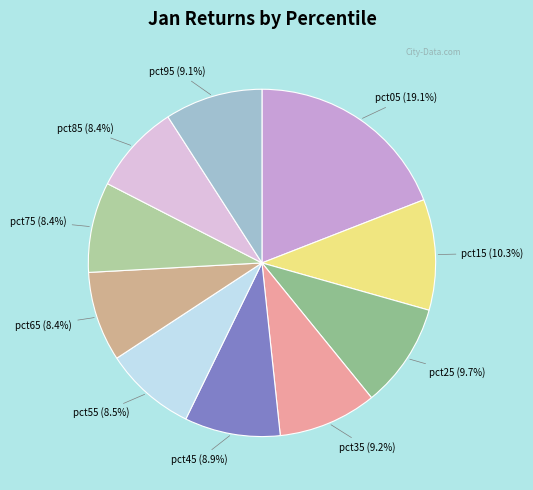

Is it true that pct85 is 1% of the pie?

False